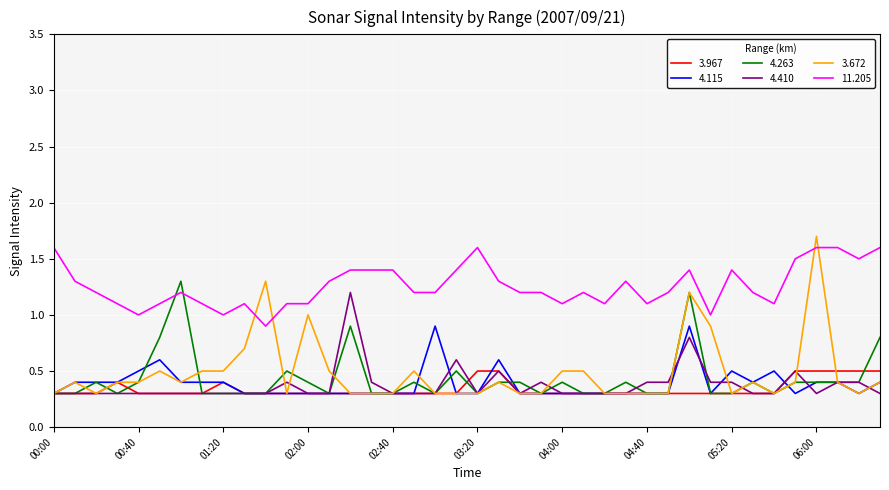

Is this an area chart (filled region under the line)?

No